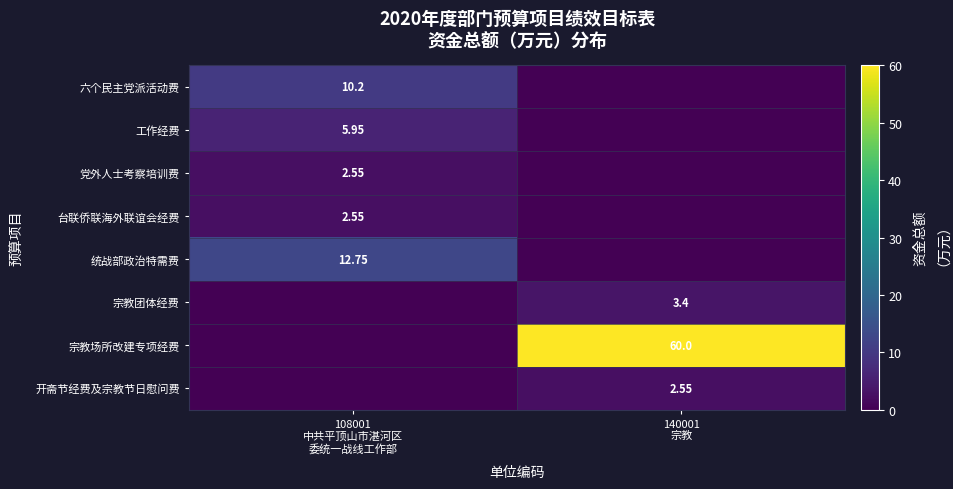

Rank the series at 108001 中共平顶山市湛河区 委统一战线工作部 from lowest to highest value.

宗教团体经费, 宗教场所改建专项经费, 开斋节经费及宗教节日慰问费, 党外人士考察培训费, 台联侨联海外联谊会经费, 工作经费, 六个民主党派活动费, 统战部政治特需费